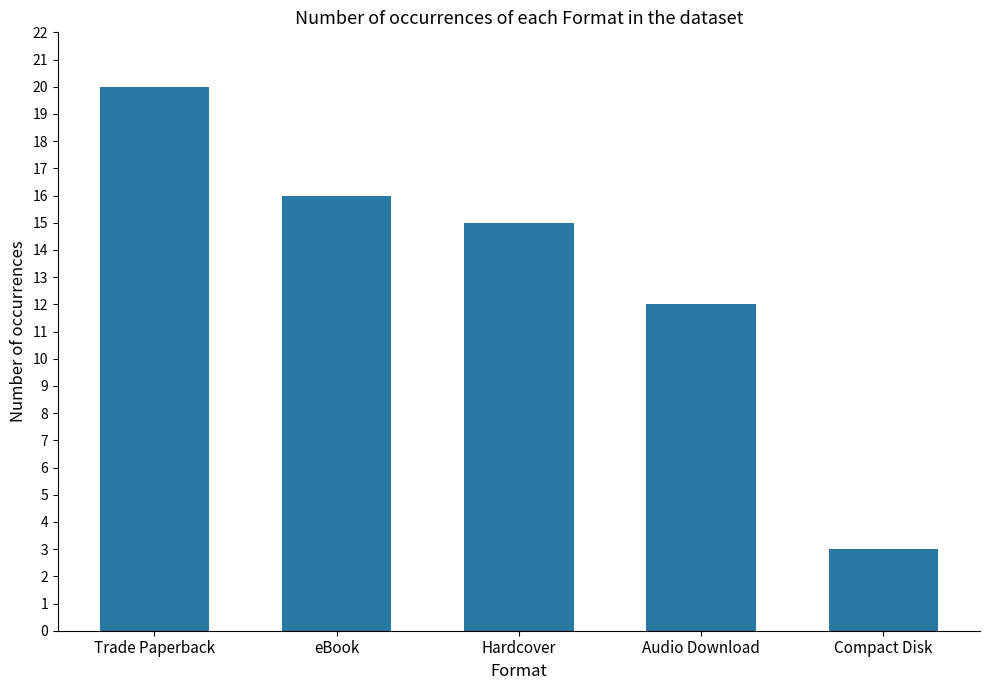

How many values are below 15?

2